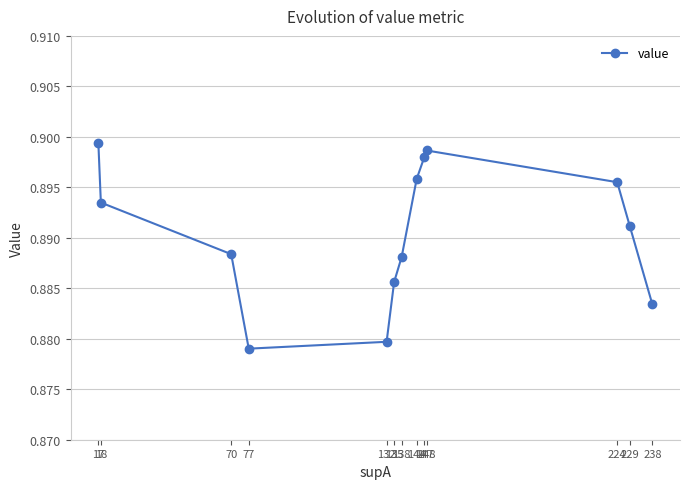

How many lines are shown in the chart?

1